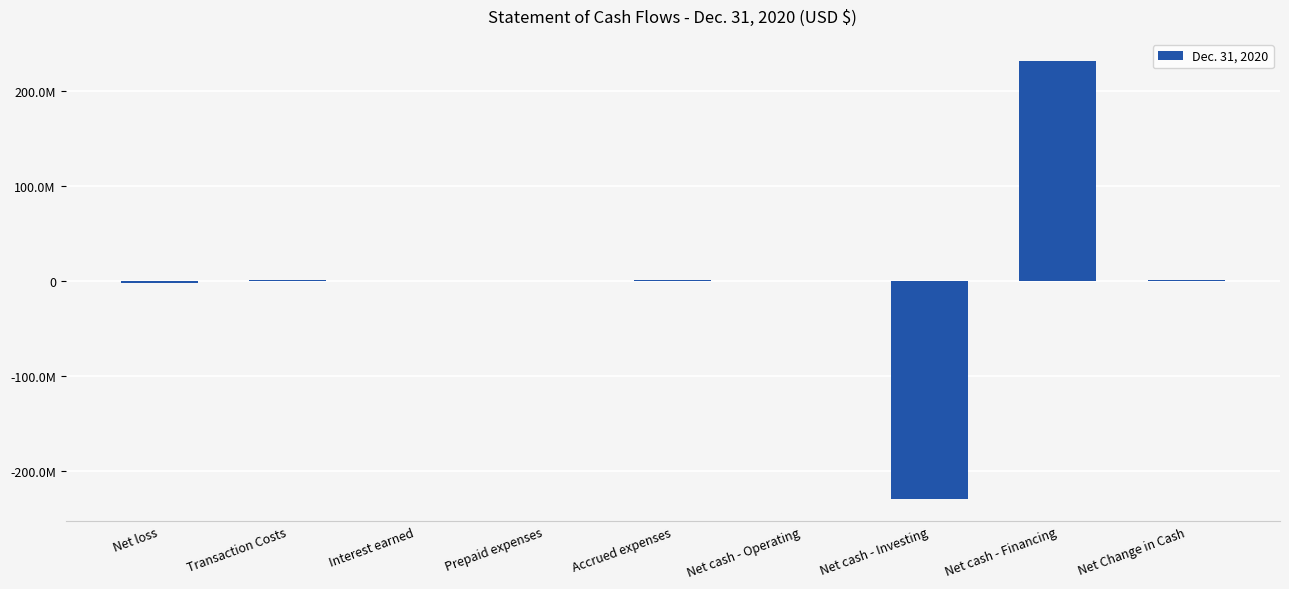

Are the bars horizontal?

No